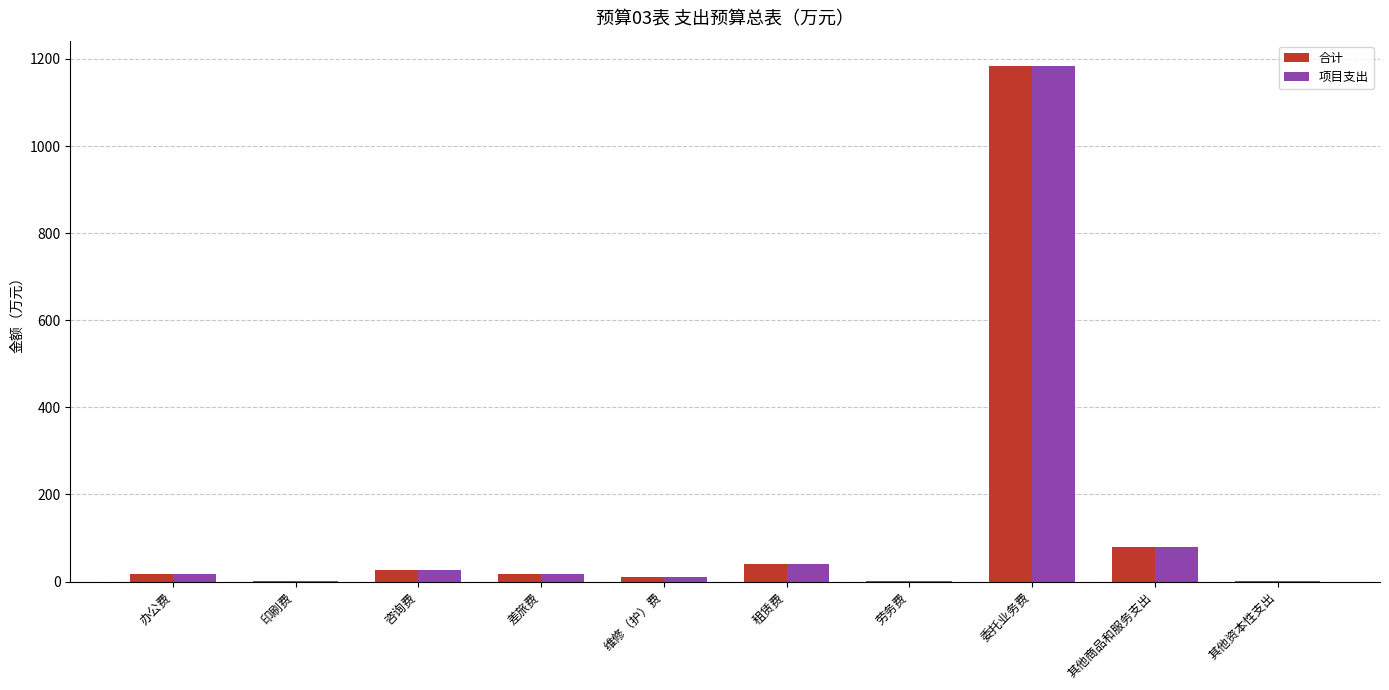

Is it true that 项目支出 equals 1182.8 at 委托业务费?

True